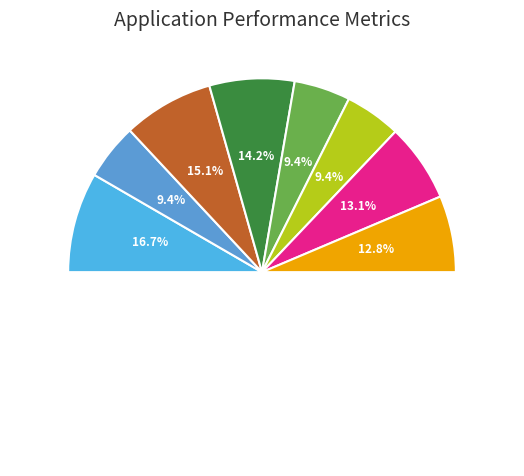

To the nearest percent, what is the combined percentage of Barely Missing Everything and Patina?

24%